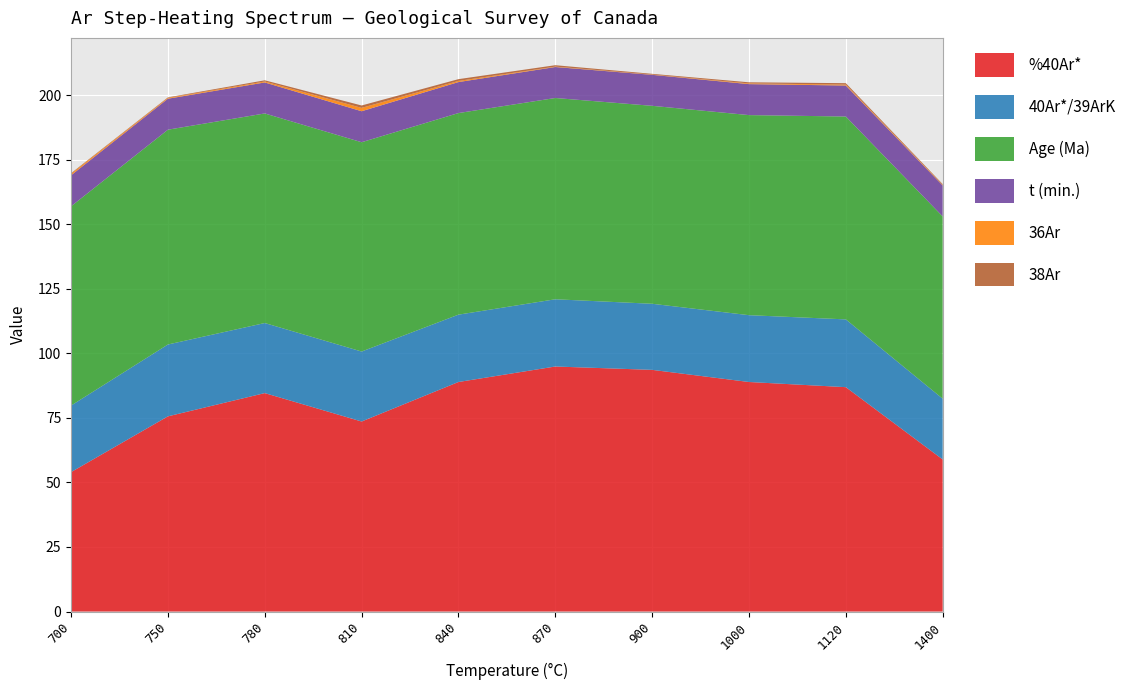

Reading left to right, what are all the values shown in this chart?

%40Ar*: 54.0	75.6	84.6	73.6	88.9	94.9	93.6	88.9	86.9	58.9
40Ar*/39ArK: 25.8	27.8	27.1	27.1	26.1	26.0	25.6	25.9	26.2	23.5
Age (Ma): 77.2	83.2	81.2	81.1	78.1	78.0	76.7	77.5	78.6	70.6
t (min.): 12.0	12.0	12.0	12.0	12.0	12.0	12.0	12.0	12.0	12.0
36Ar: 0.6	0.3	0.4	1.3	0.4	0.2	0.1	0.3	0.4	0.2
38Ar: 0.2	0.2	0.5	0.9	0.7	0.5	0.3	0.4	0.5	0.3